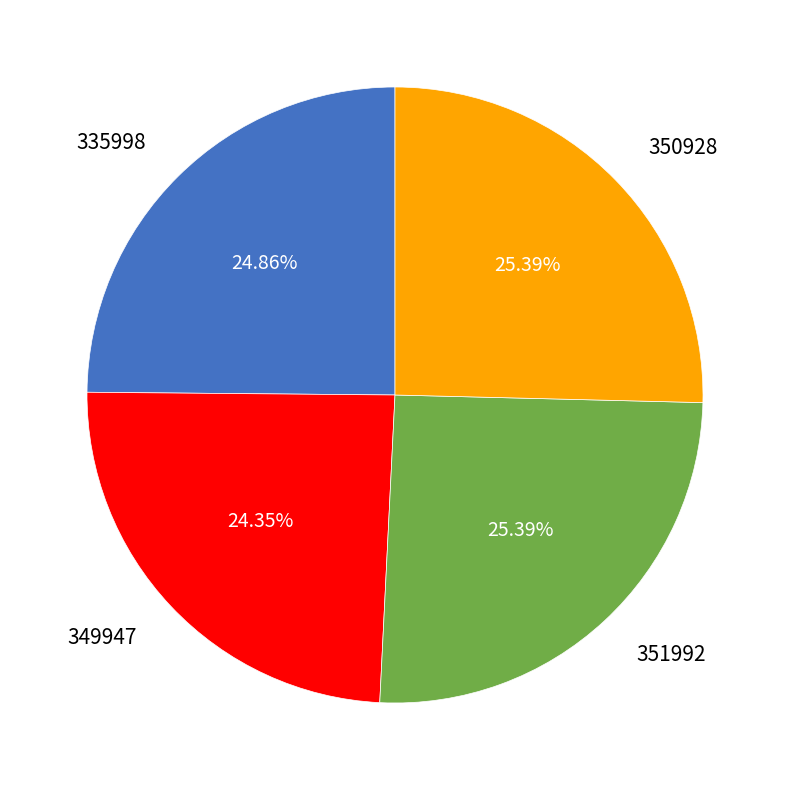

Is there any slice that represents more than half of the pie?

No